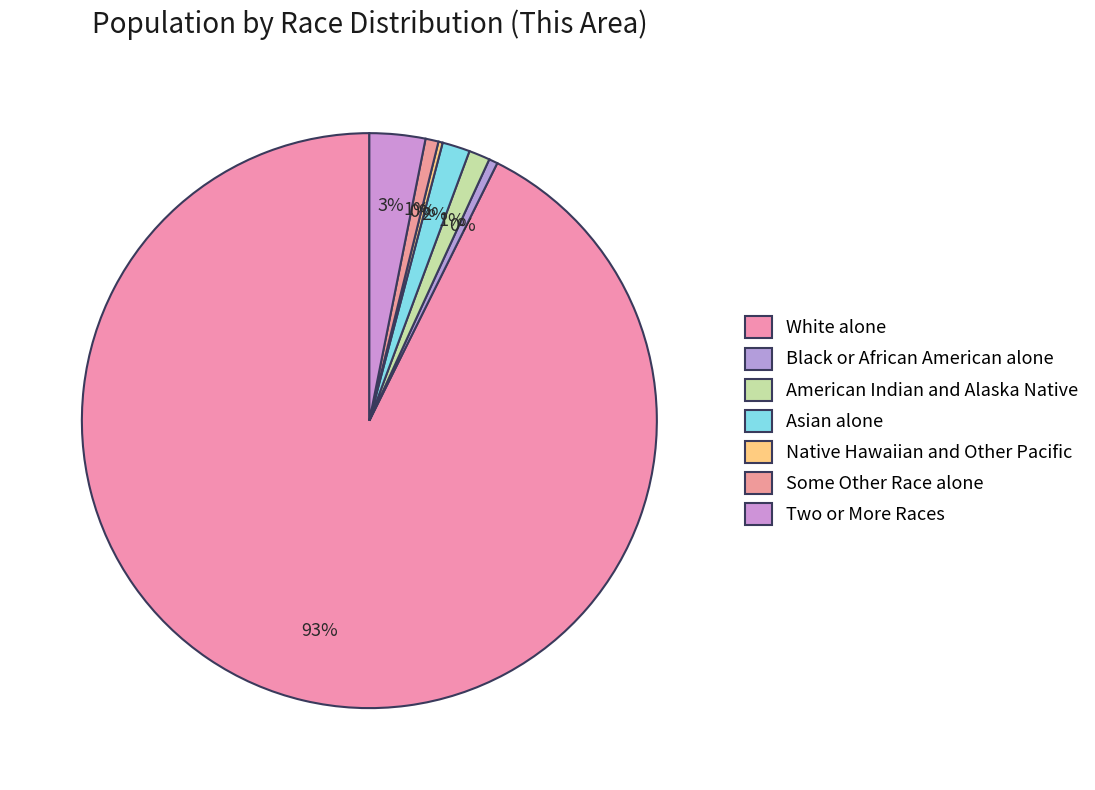

Which category accounts for the majority?

White alone